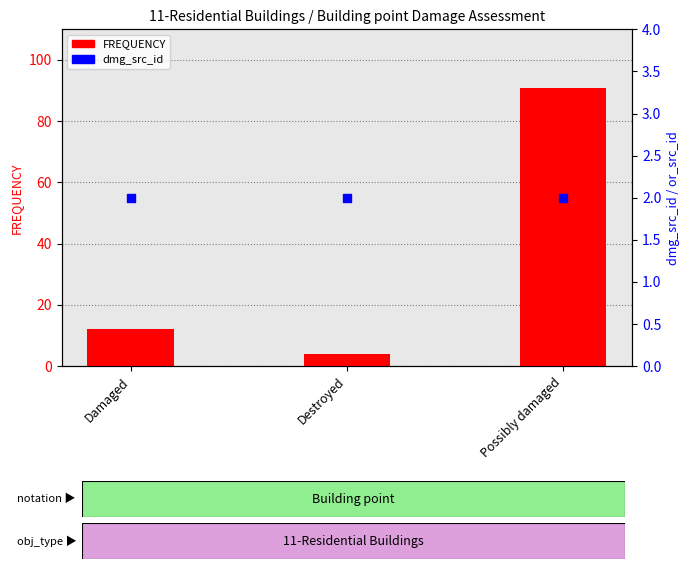

At how many categories does at least one series exceed 64?

1